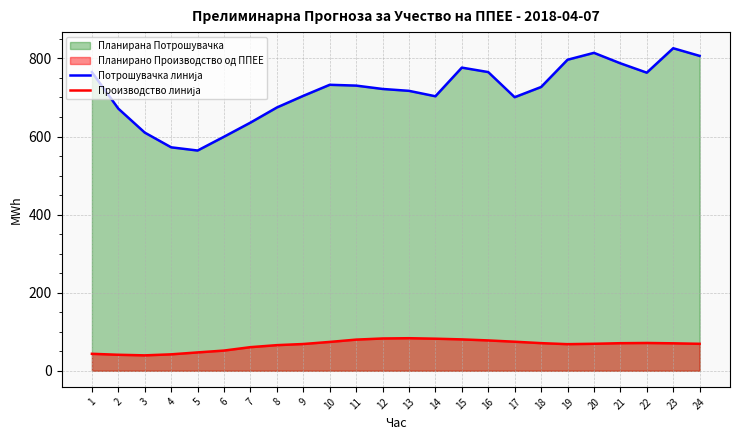

Between 7 and 17, which is larger?

17